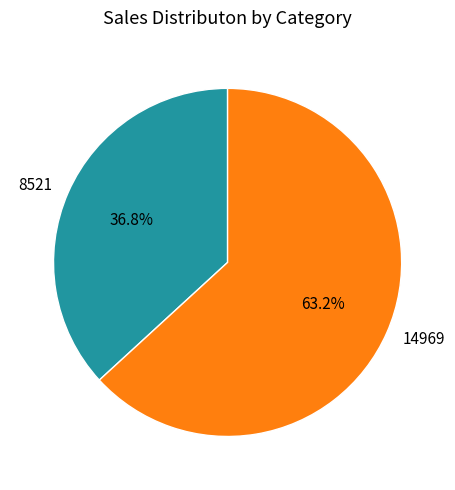

Which category has the biggest portion of the pie?

14969